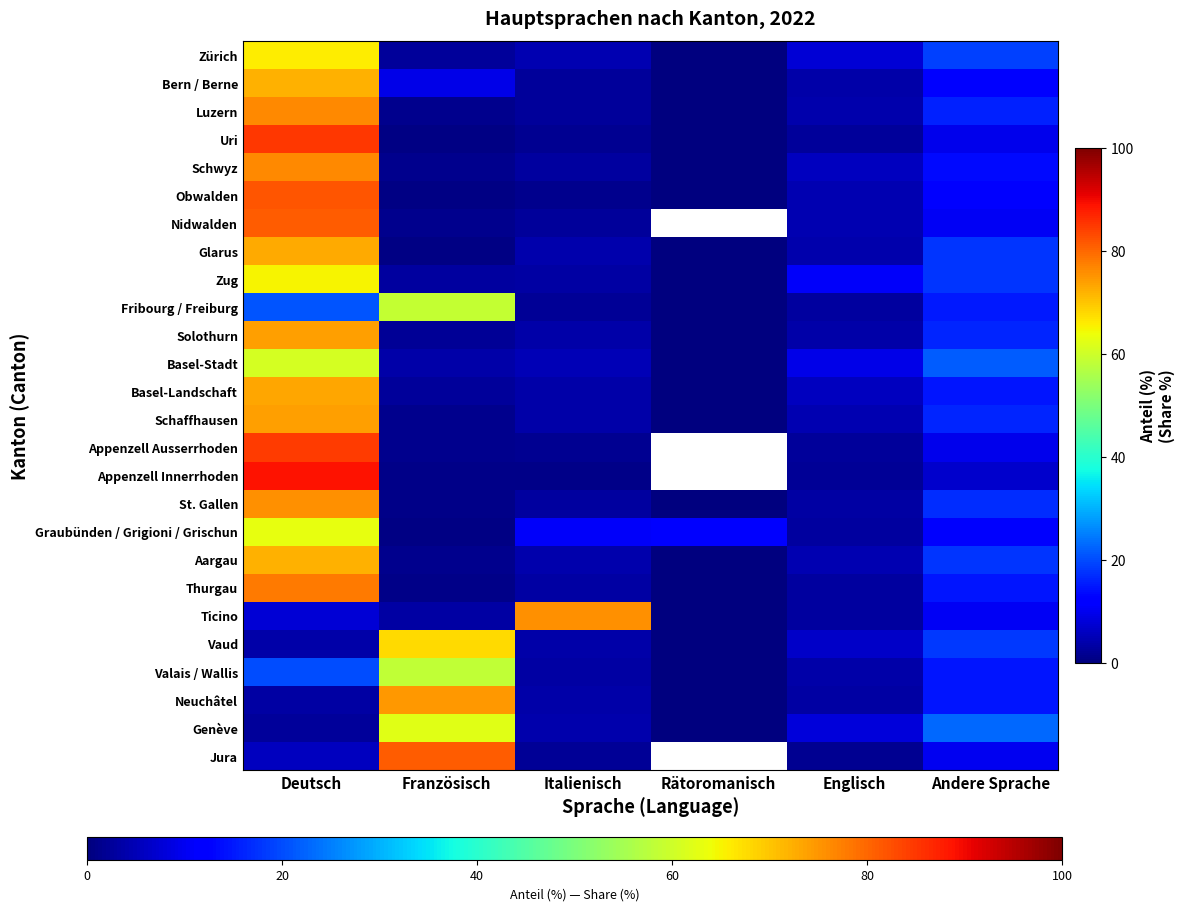

What is the maximum value for Ticino?

75.5